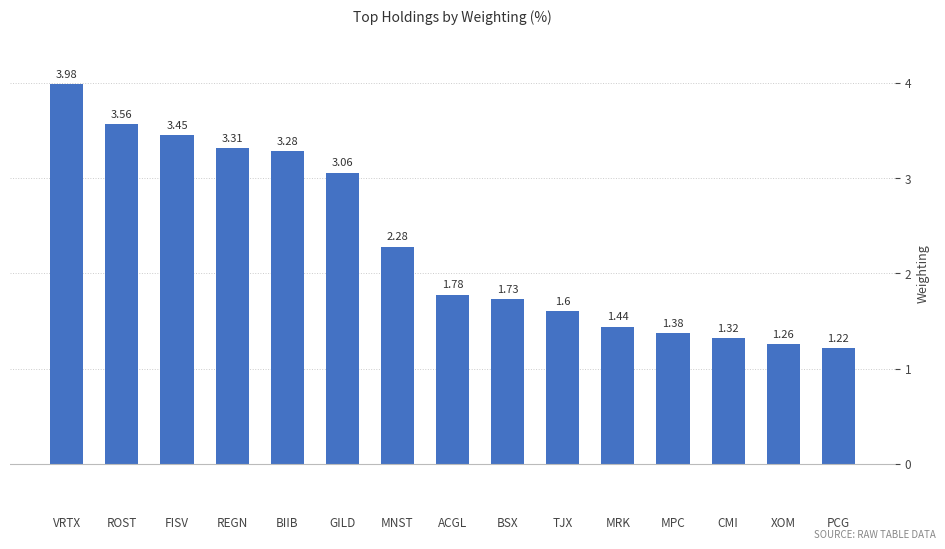

What position from the right is FISV?

13